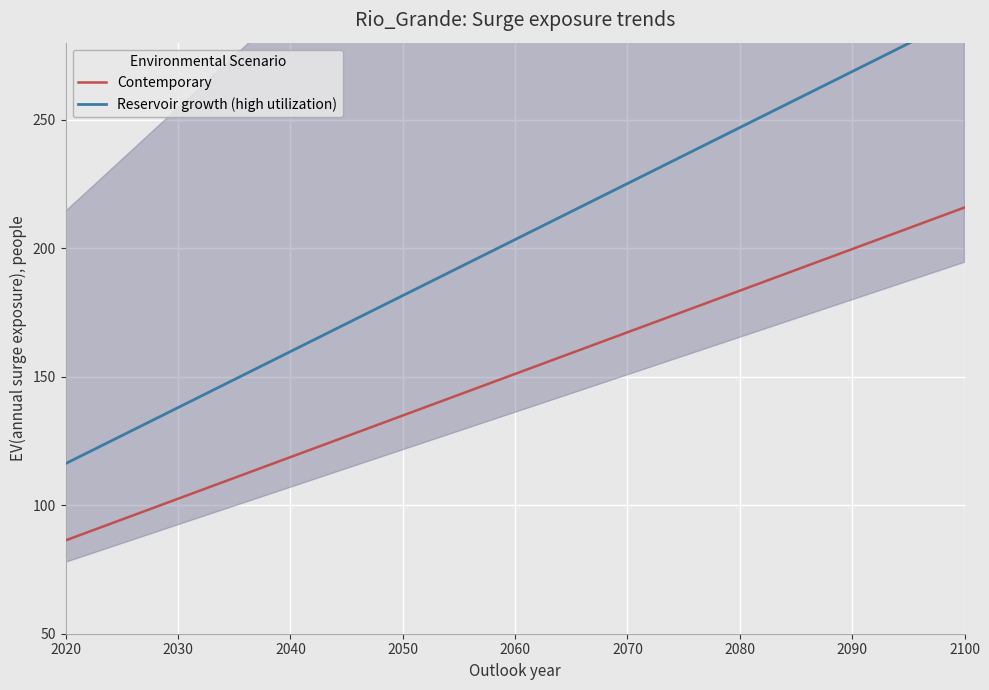

The value of Contemporary at 2060 is 241.6. True or false?

False